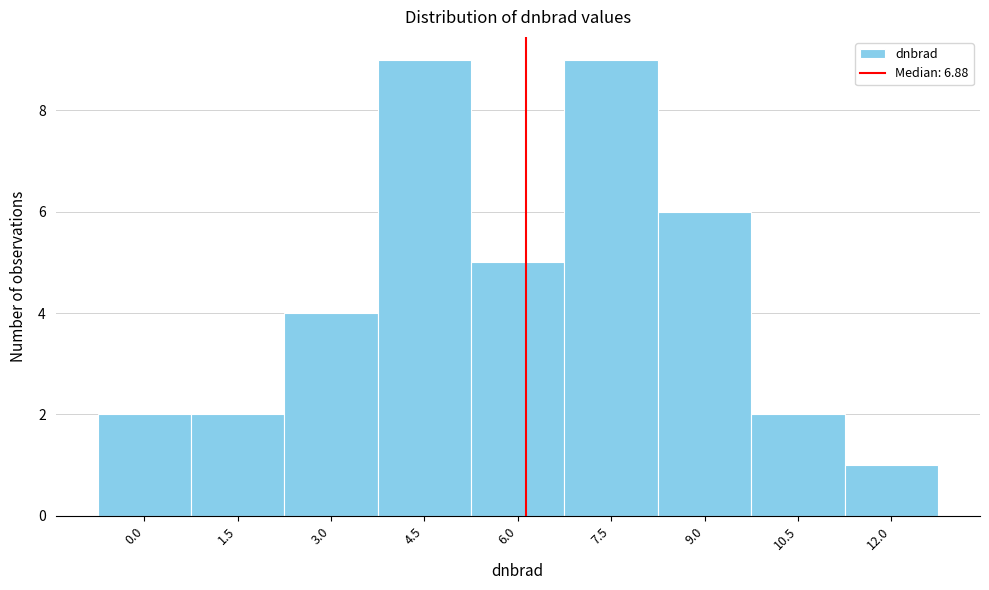

Reading left to right, list all the values displayed in this chart.

2	2	4	9	5	9	6	2	1